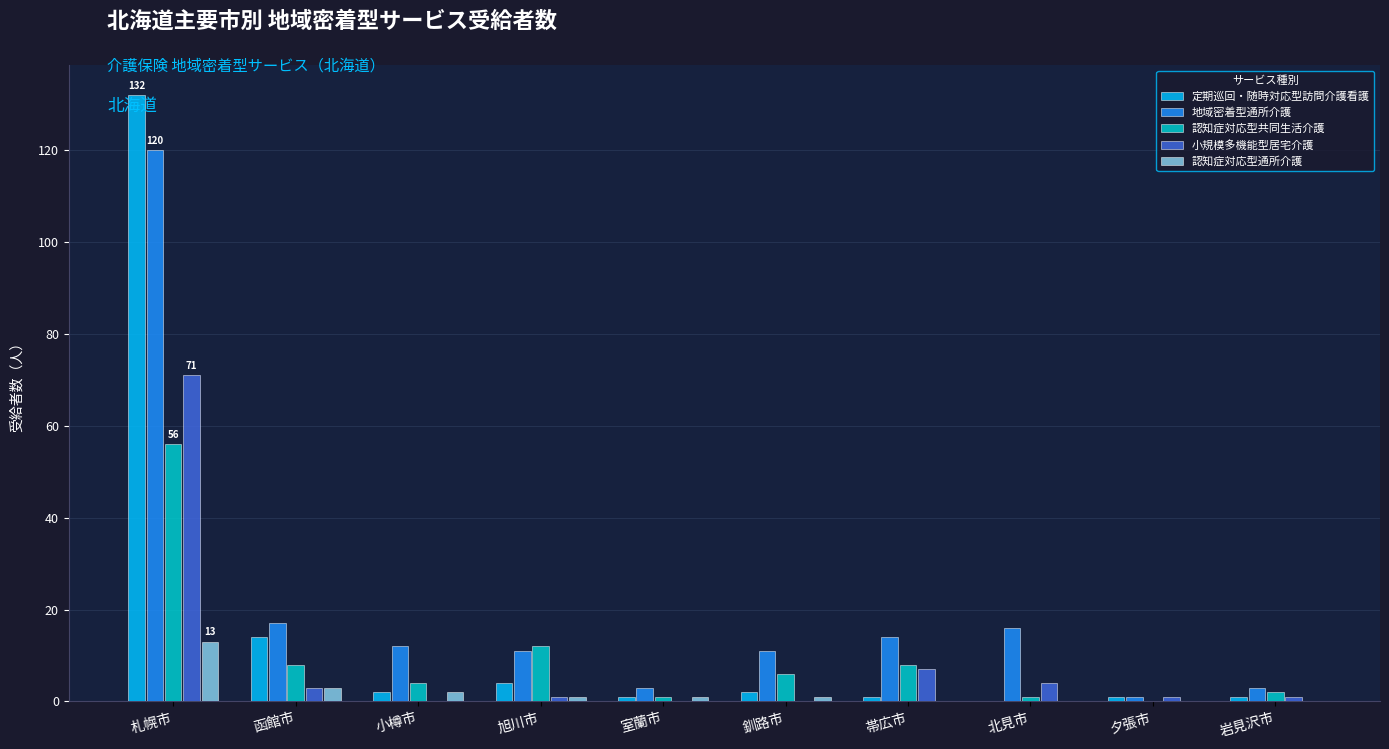

Which series has the largest total across all categories?

地域密着型通所介護